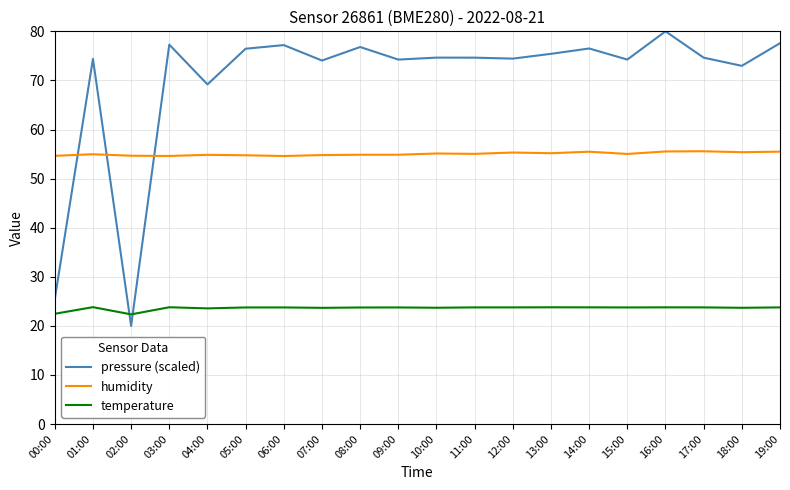

True or false: temperature and humidity intersect in this chart.

False